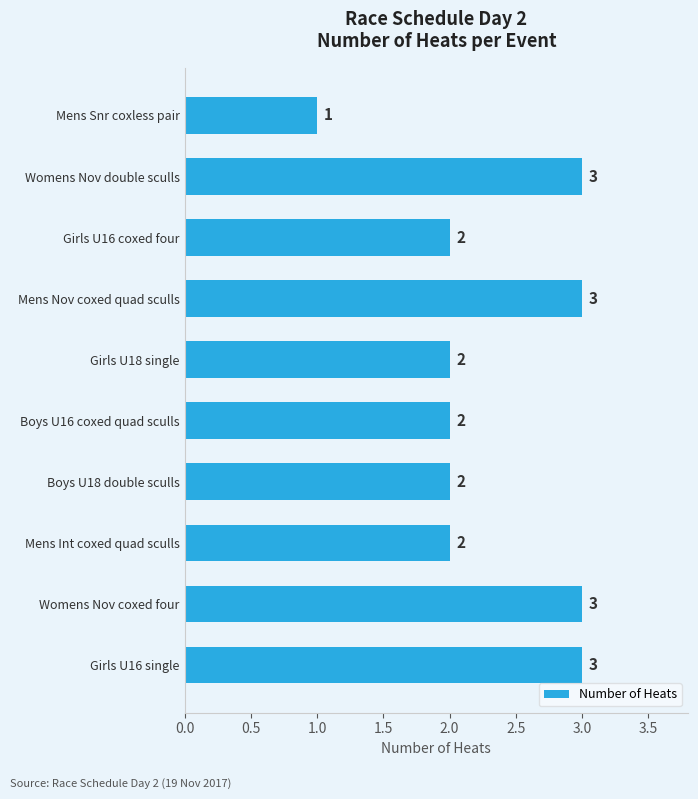

Reading top to bottom, transcribe all the data shown in this chart.

1	3	2	3	2	2	2	2	3	3